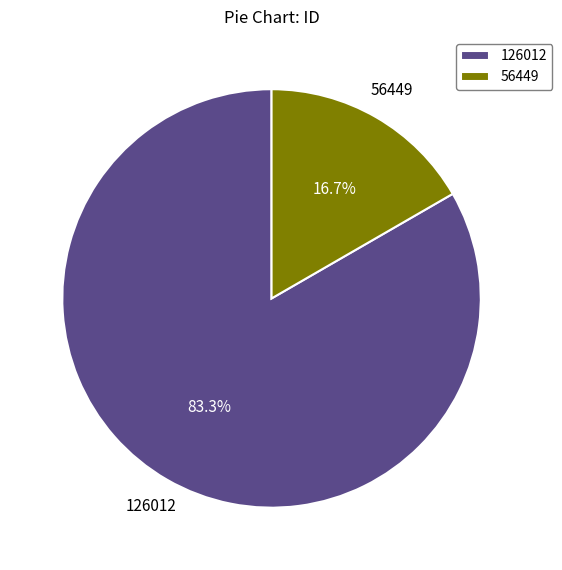

To the nearest percent, what is the difference between the 56449 and 126012 slice percentages?

67%